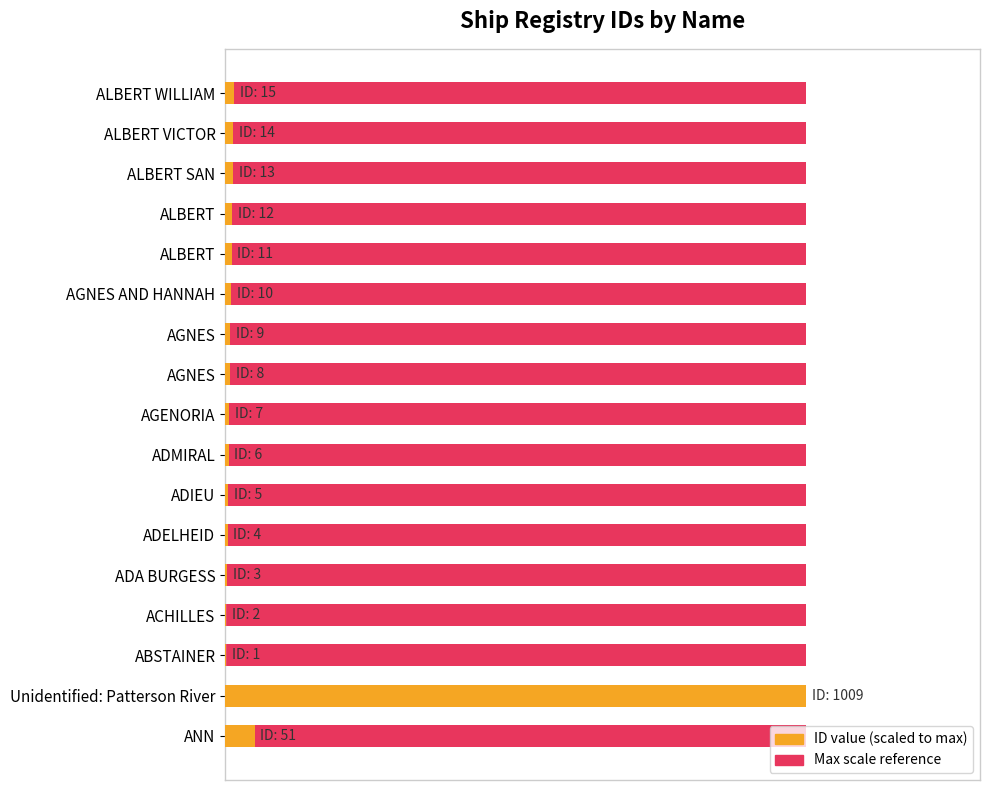

How many bars are there in total?

34